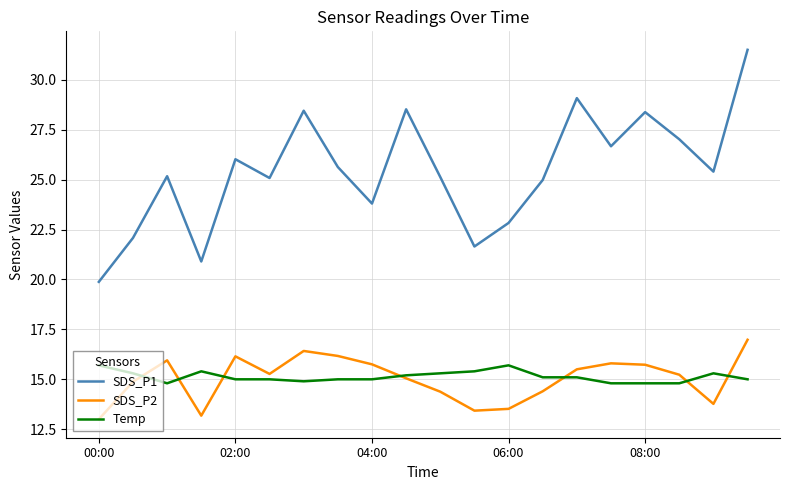

What is the greatest value displayed?

31.5